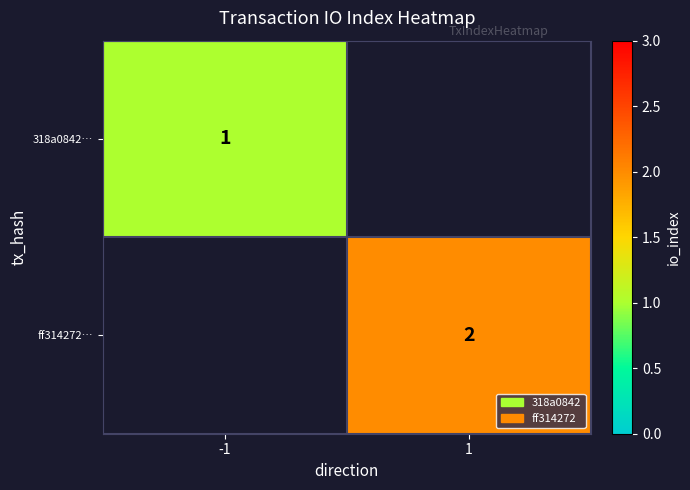

True or false: ff314272… has a value of 2 at 1.

True